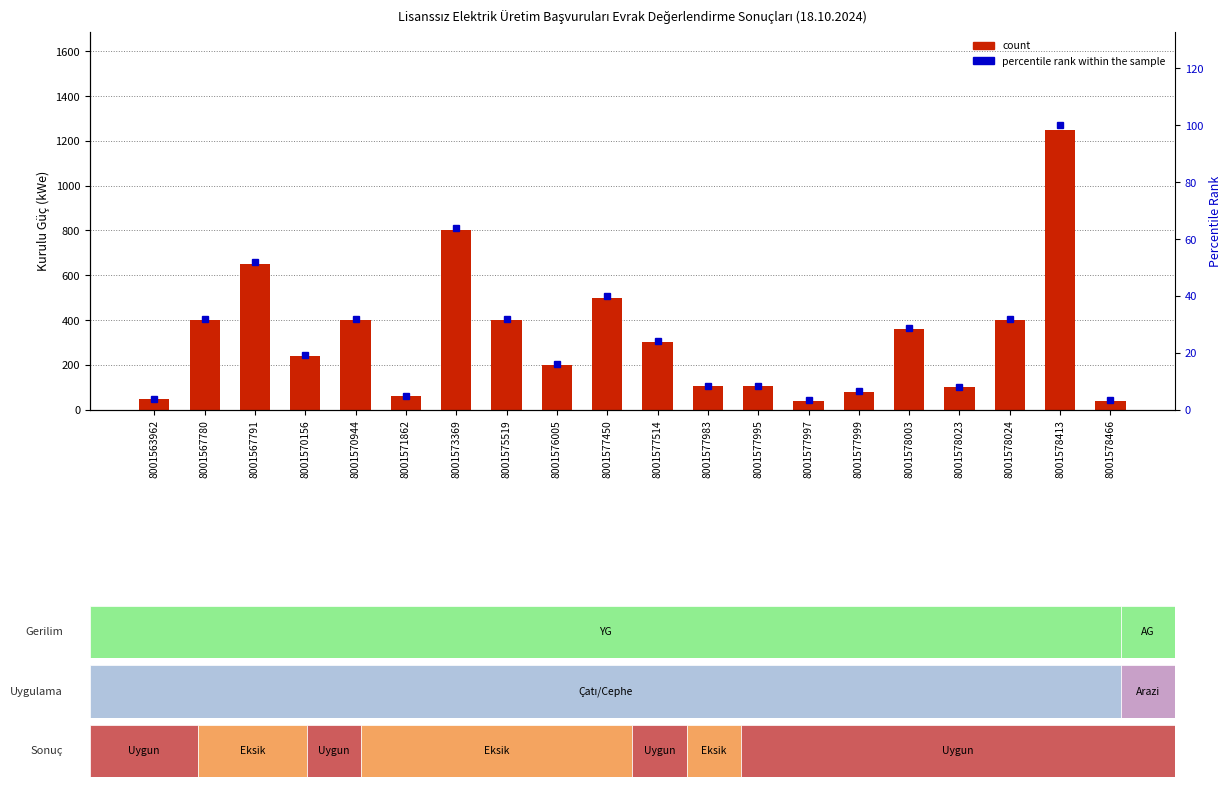

Is it true that percentile rank within the sample equals 12.6 at 8001577983?

False